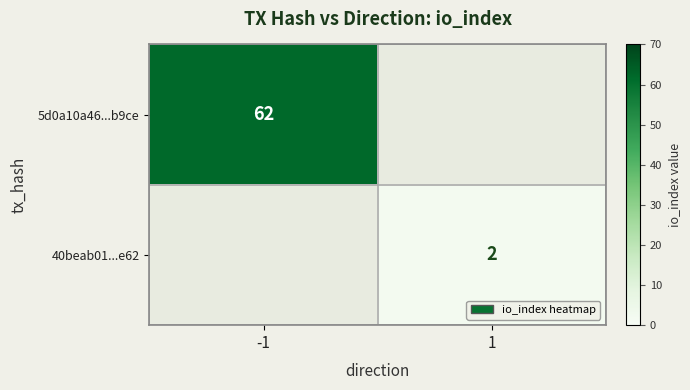

What is the maximum value shown in the chart?

62.0